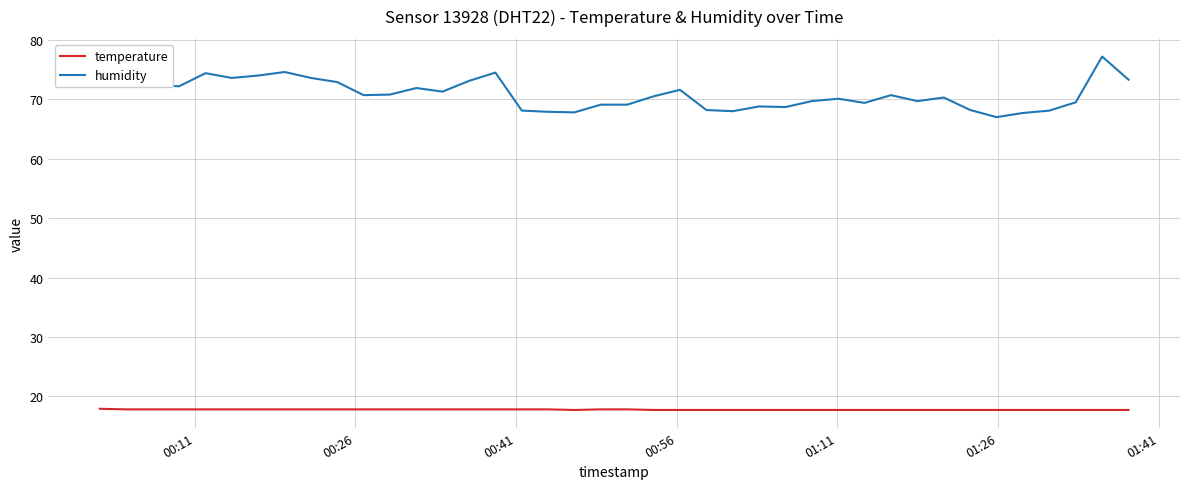

Which series has the largest total across all categories?

humidity